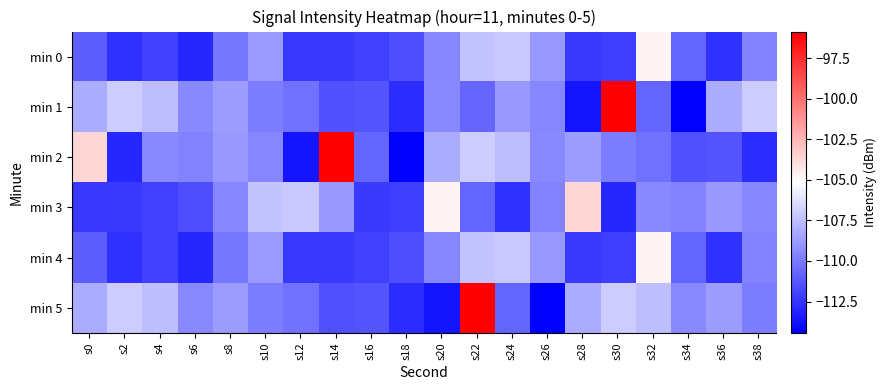

Between s0 and s24, which series saw the biggest shift?

min 2